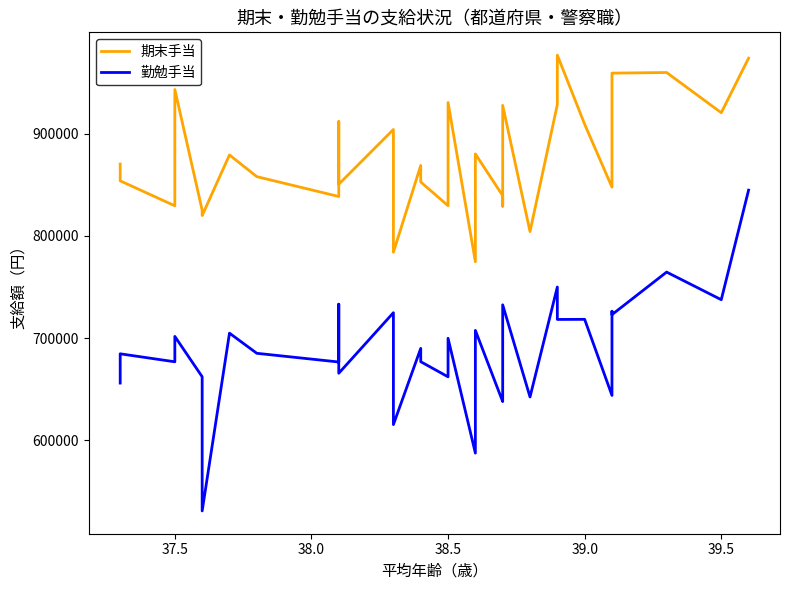

How many values in the 勤勉手当 series are below 690000?

17